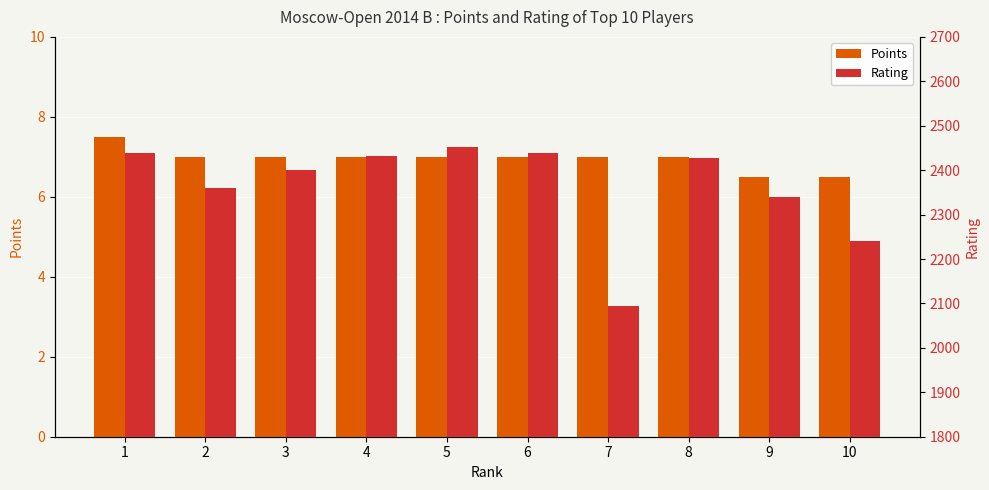

What is the maximum value for Points?

7.5